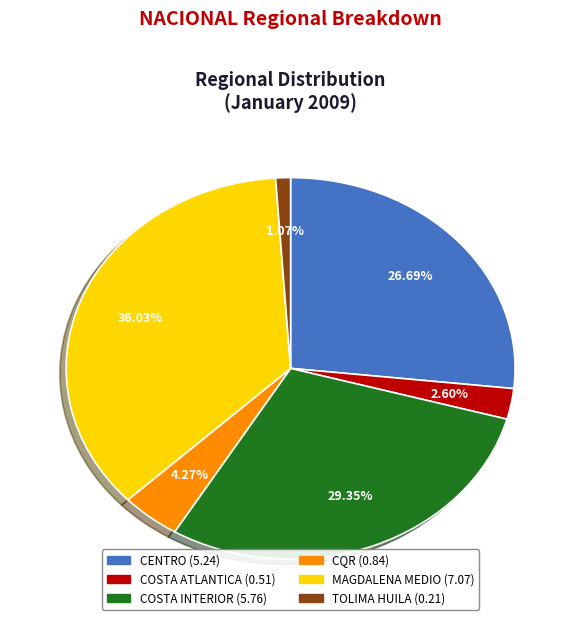

Is TOLIMA HUILA (0.21) the majority of the pie?

No